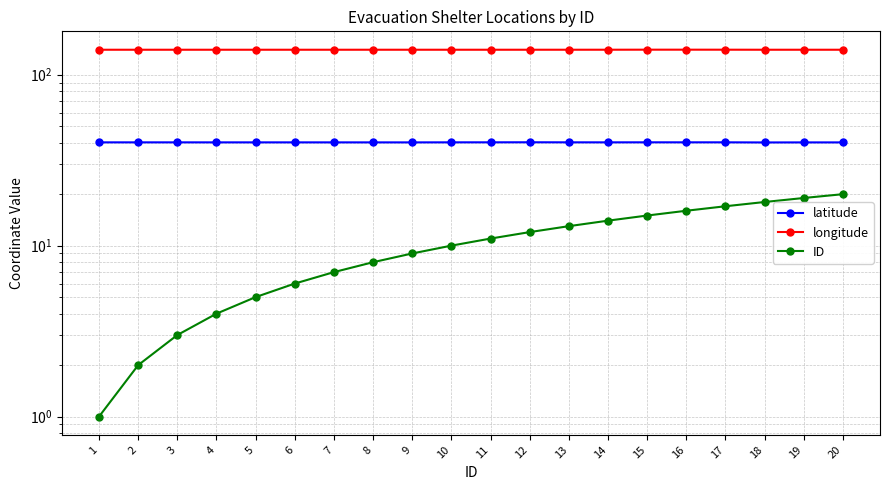

The longitude series shows 140.0 at 7. True or false?

True